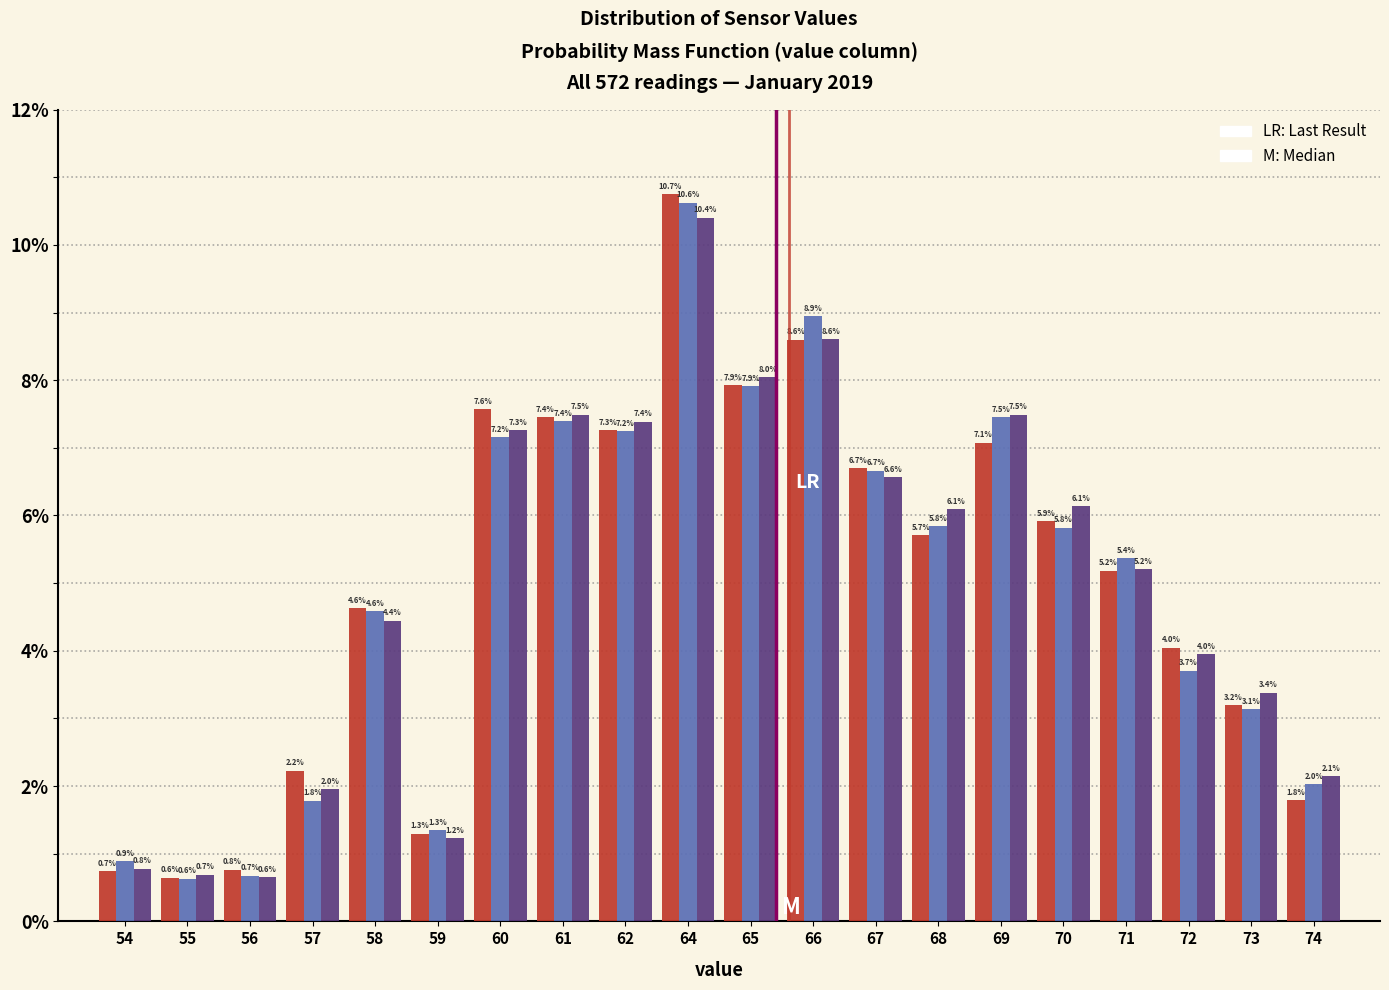

What is the difference between the highest and lowest values at 60?

0.4